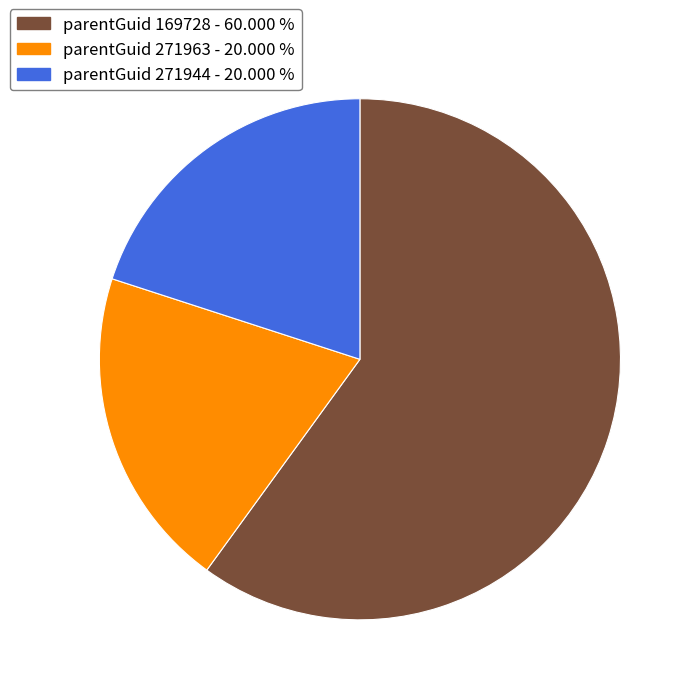

Does any single category account for the majority?

Yes